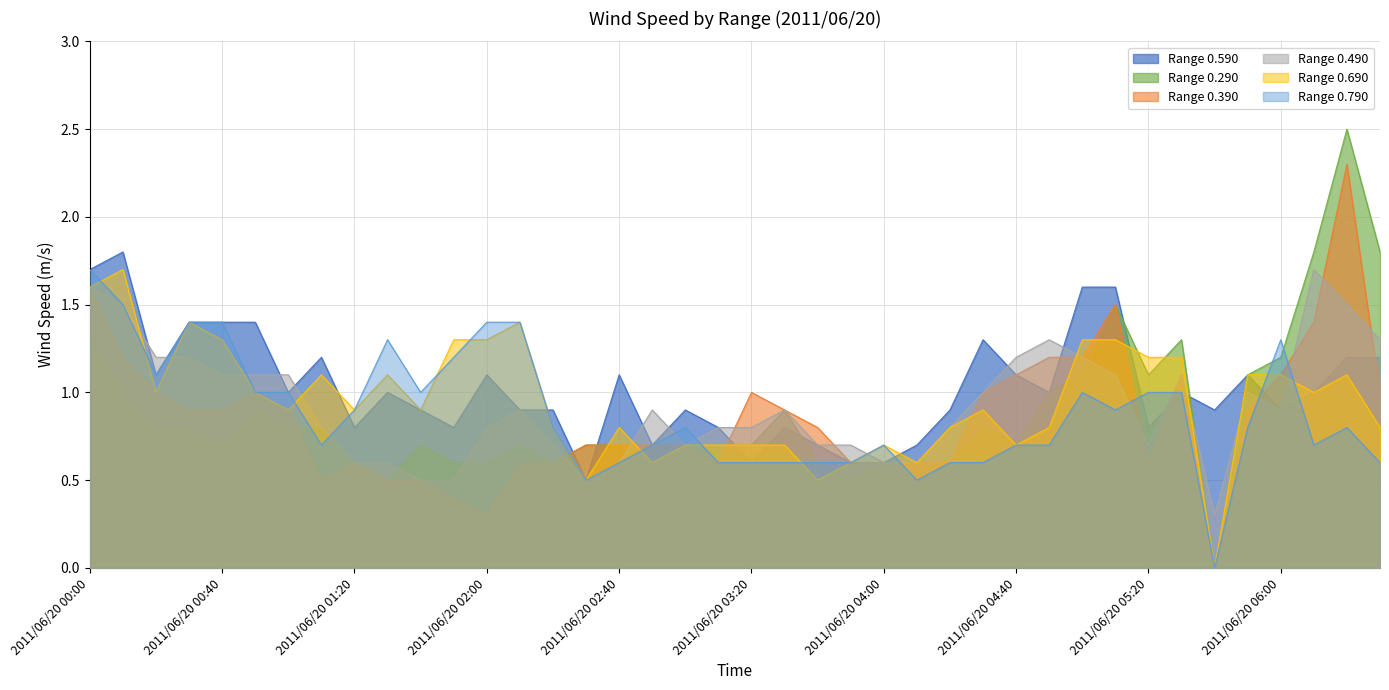

Is it true that 0.690 equals 0.9 at 2011/06/20 00:00?

False